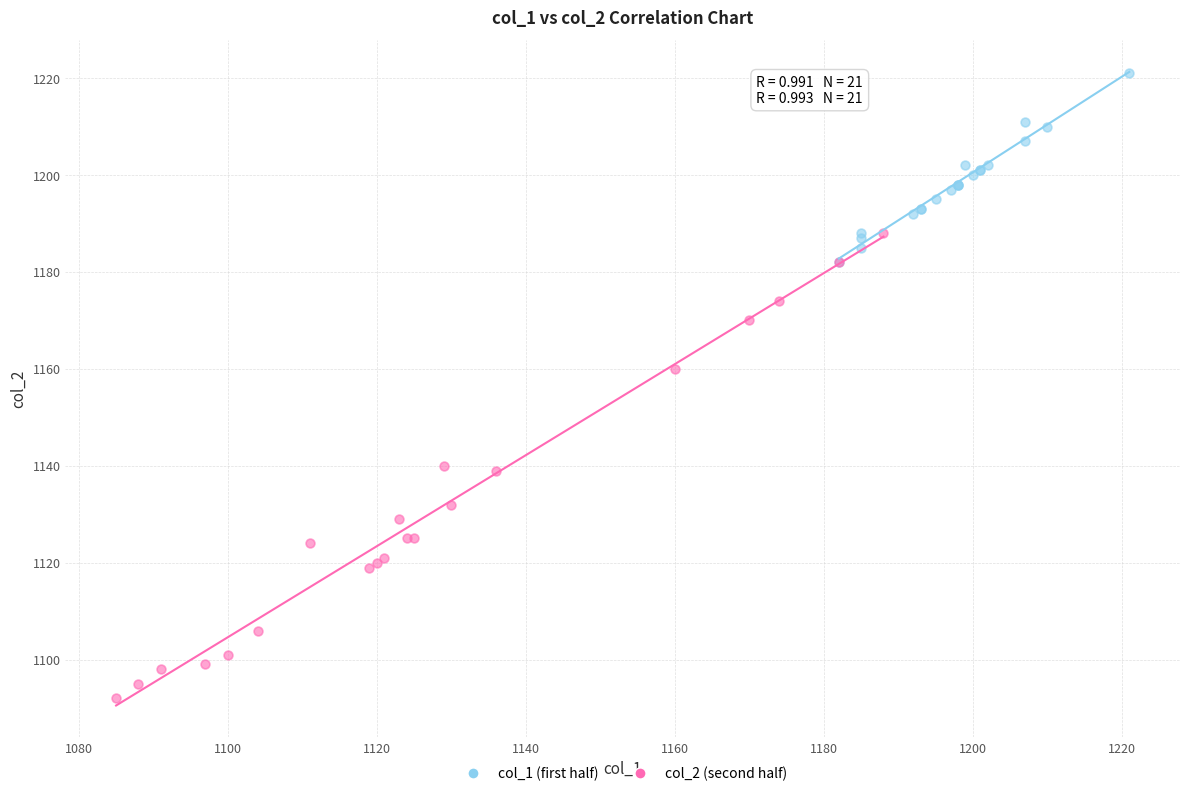

Which series has the largest Y range (max minus min)?

col_2 (second half)